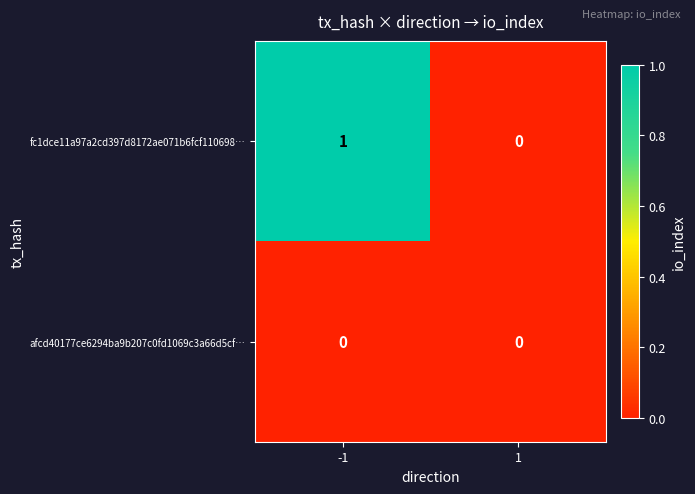

Reading left to right, list all the values displayed in this chart.

fc1dce11a97a2cd397d8172ae071b6fcf110698…: 1	0
afcd40177ce6294ba9b207c0fd1069c3a66d5cf…: 0	0